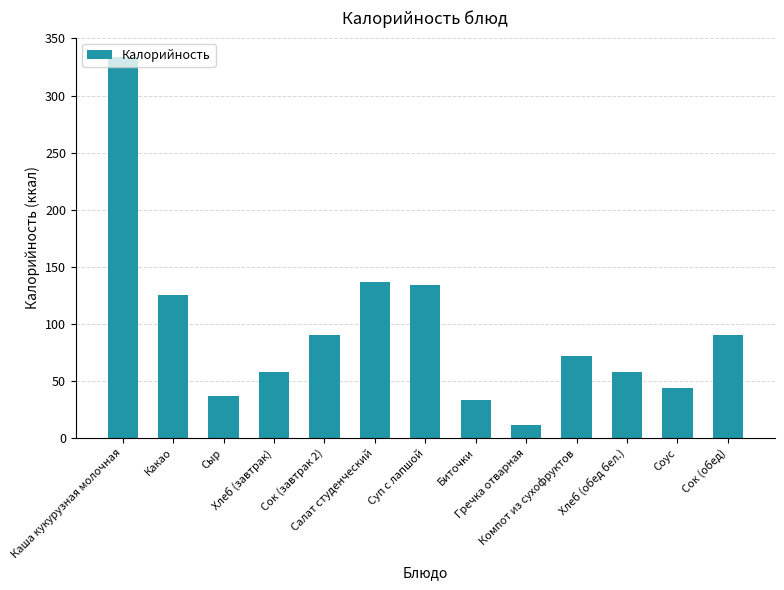

What is the greatest value displayed?

334.0